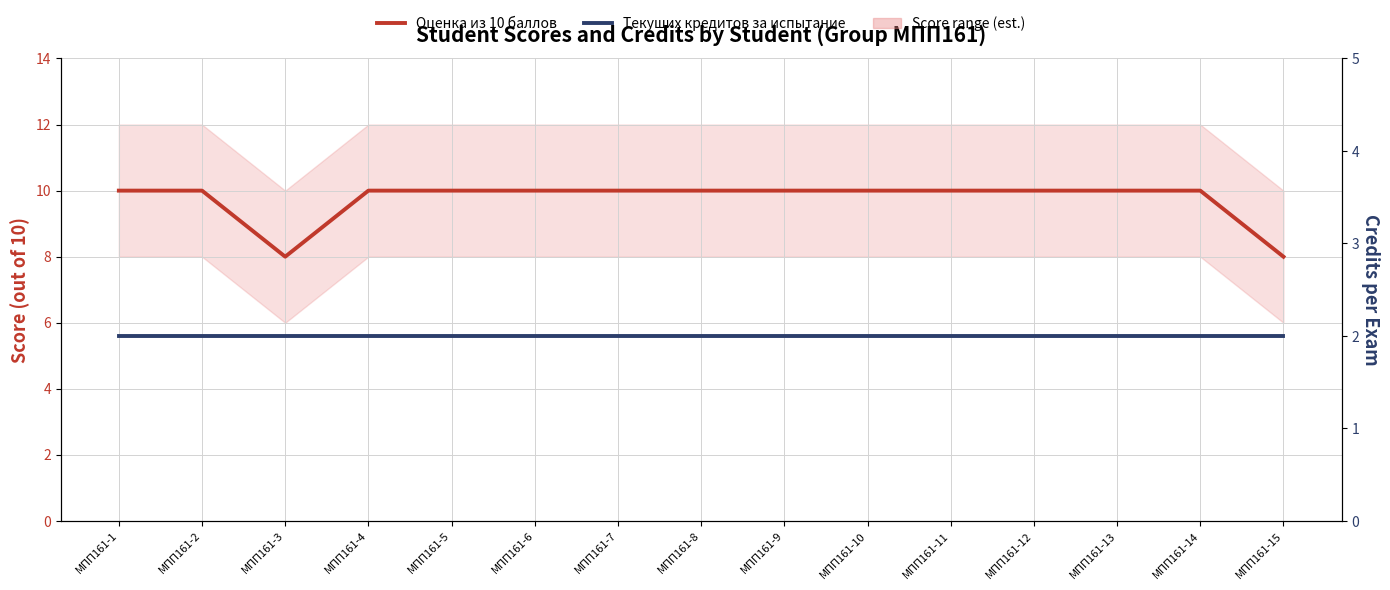

What is the difference between the highest and lowest values at МПП161-1?

8